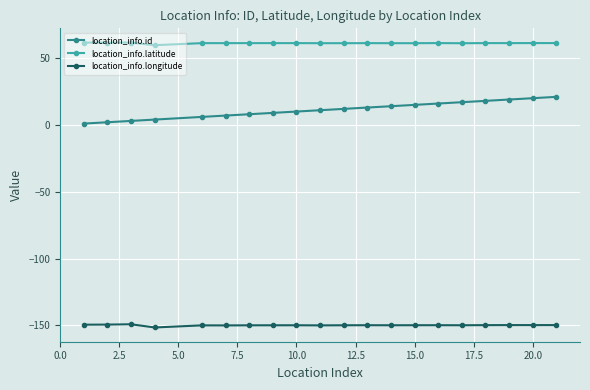

What is the maximum value for location_info.id?

21.0